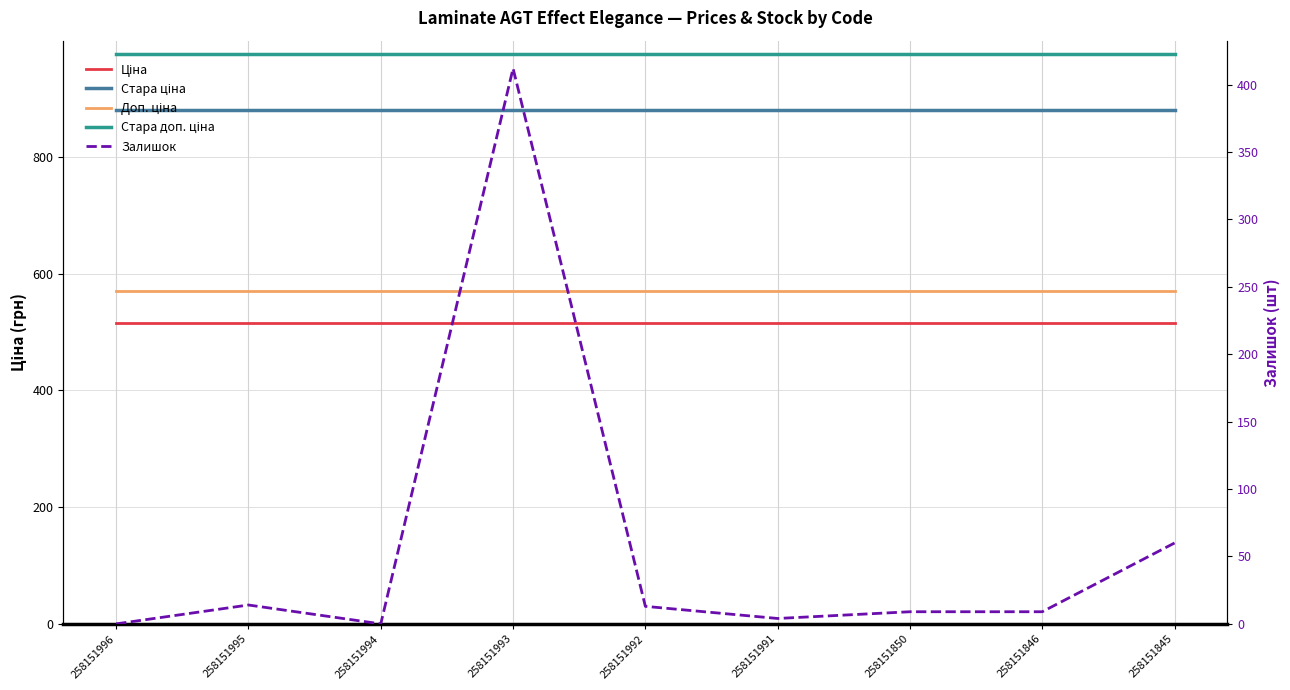

True or false: Доп. ціна and Стара доп. ціна cross at least once.

False